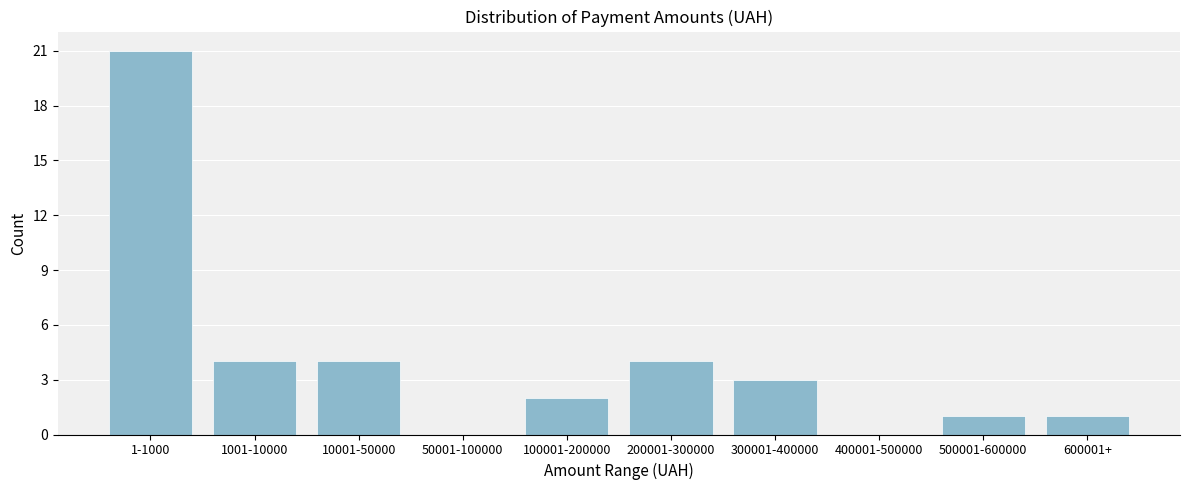

Reading left to right, extract all data points from this chart.

1-1000=21	1001-10000=4	10001-50000=4	50001-100000=0	100001-200000=2	200001-300000=4	300001-400000=3	400001-500000=0	500001-600000=1	600001+=1